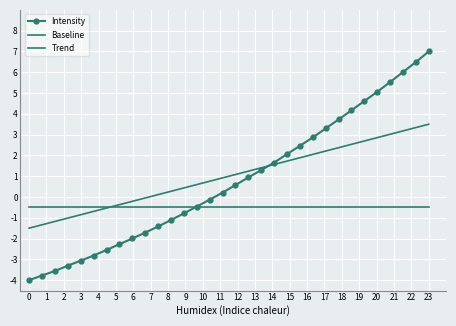

List the labels in order of Trend value, largest first.

31, 30, 29, 28, 27, 26, 25, 24, 23, 22, 21, 20, 19, 18, 17, 16, 15, 14, 13, 12, 11, 10, 9, 8, 7, 6, 5, 4, 3, 2, 1, 0